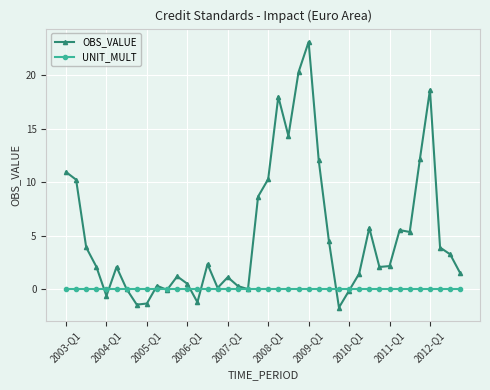

Count the number of categories in the chart.

40